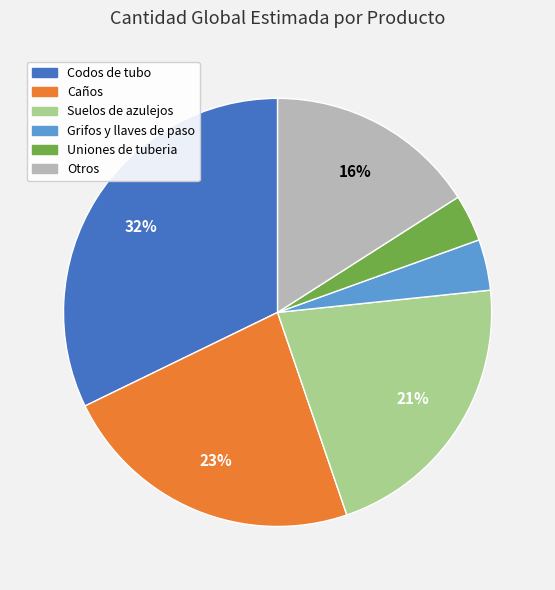

To the nearest percent, what is the average slice percentage?

17%